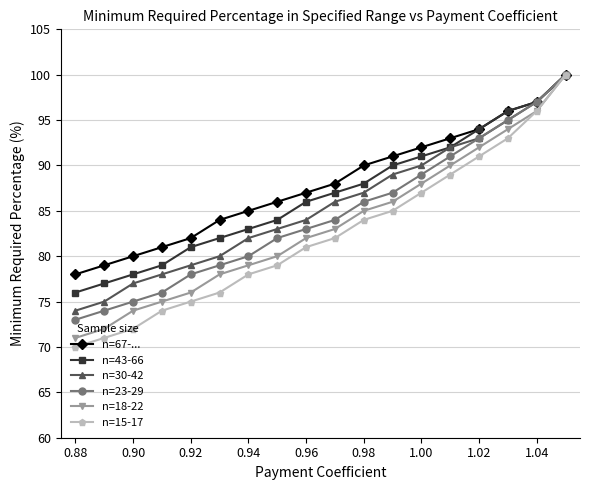

The n=30-42 series shows 87 at 0.98. True or false?

True